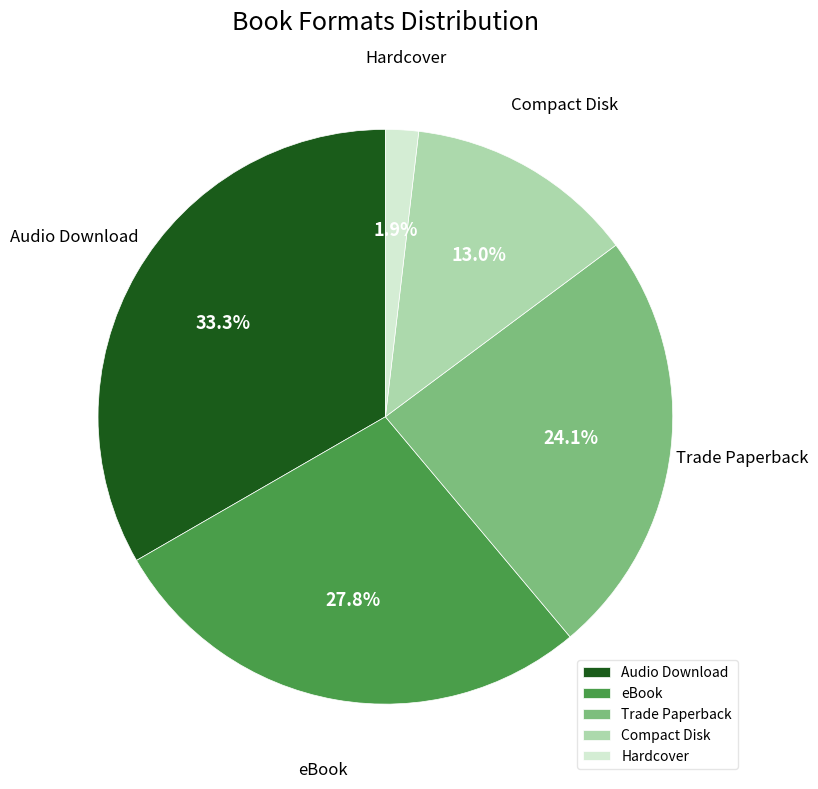

Between Audio Download and eBook, which is larger?

Audio Download